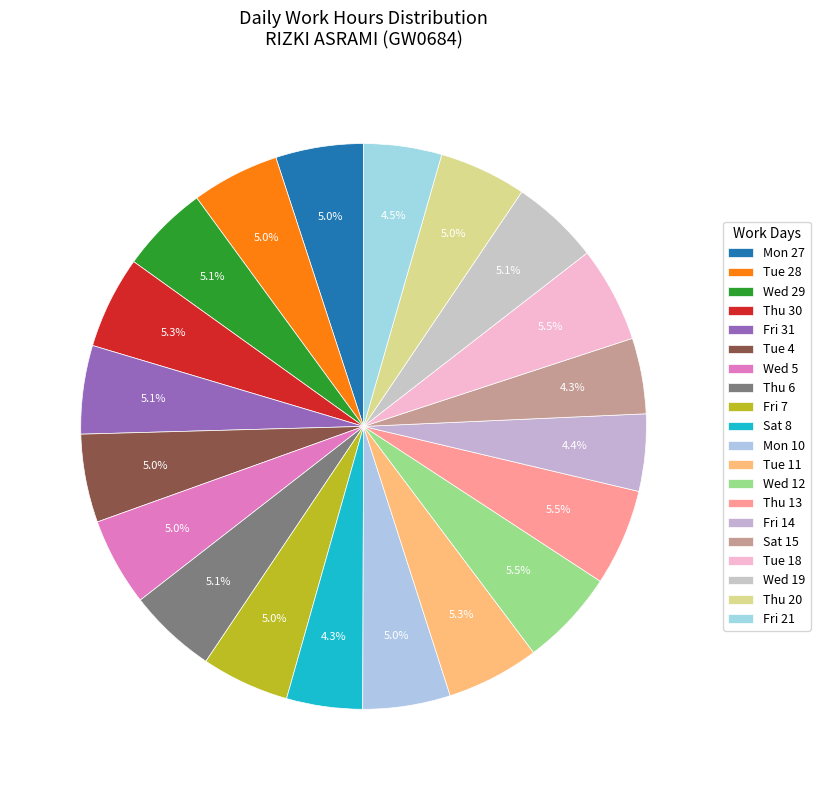

What percentage is the Wed 29 slice, to the nearest percent?

5%